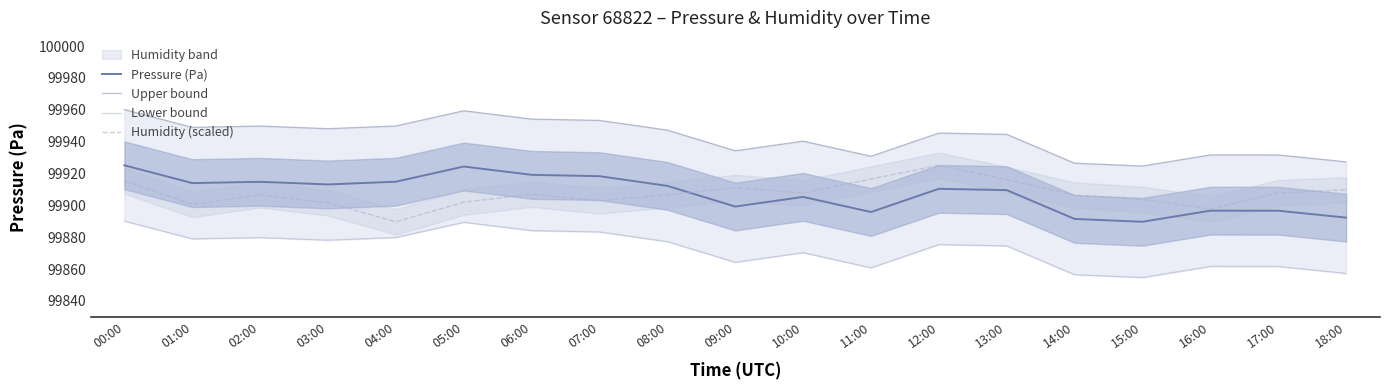

What are all the series names shown in the legend?

Pressure (Pa), Upper bound, Lower bound, Humidity (scaled)